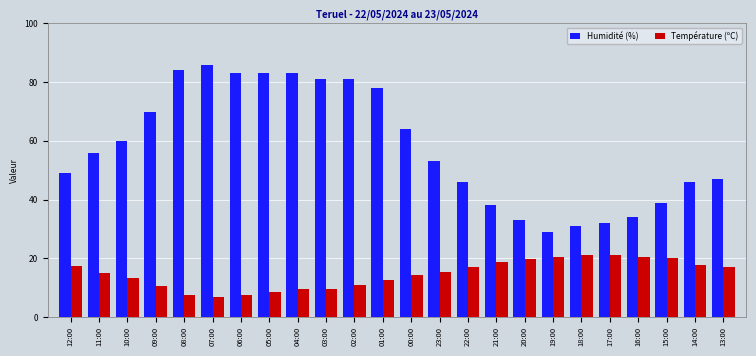

Count the number of data series in this chart.

2